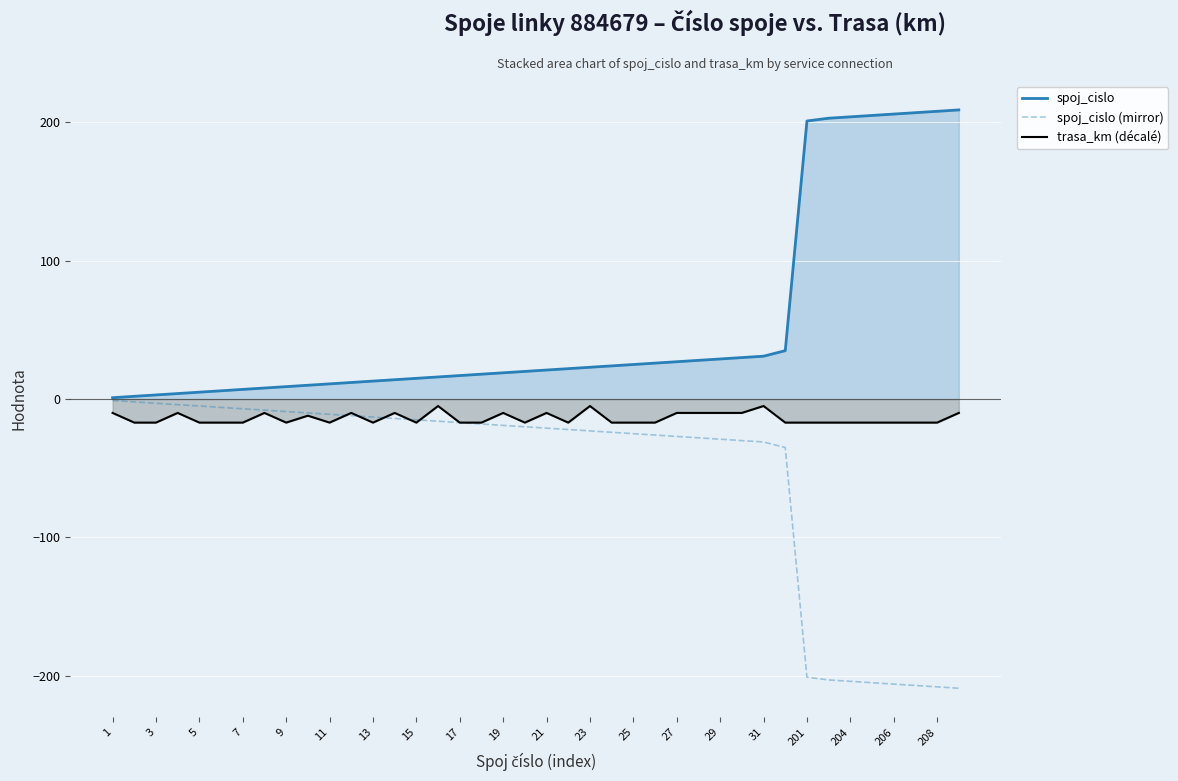

What is the difference between the maximum and minimum values in the spoj_cislo (mirror) series?

208